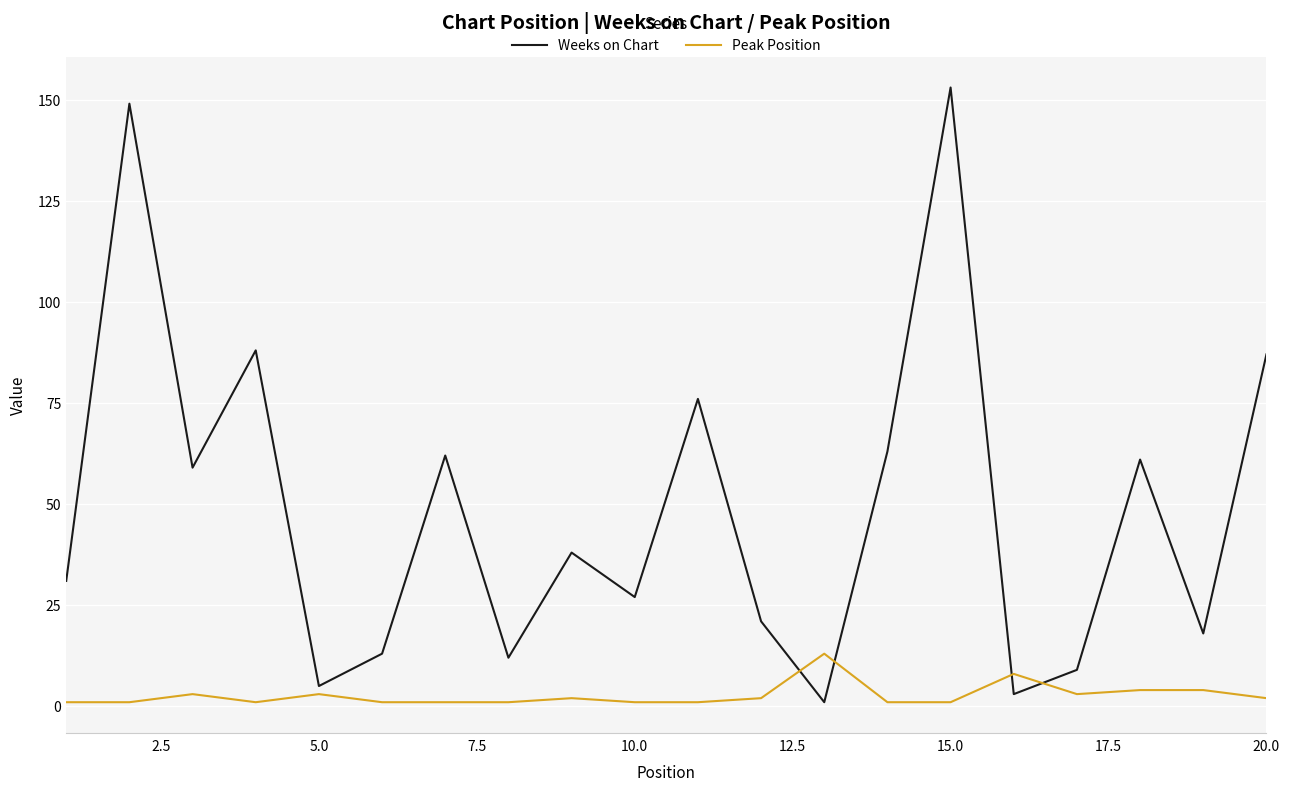

Count the number of data series in this chart.

2